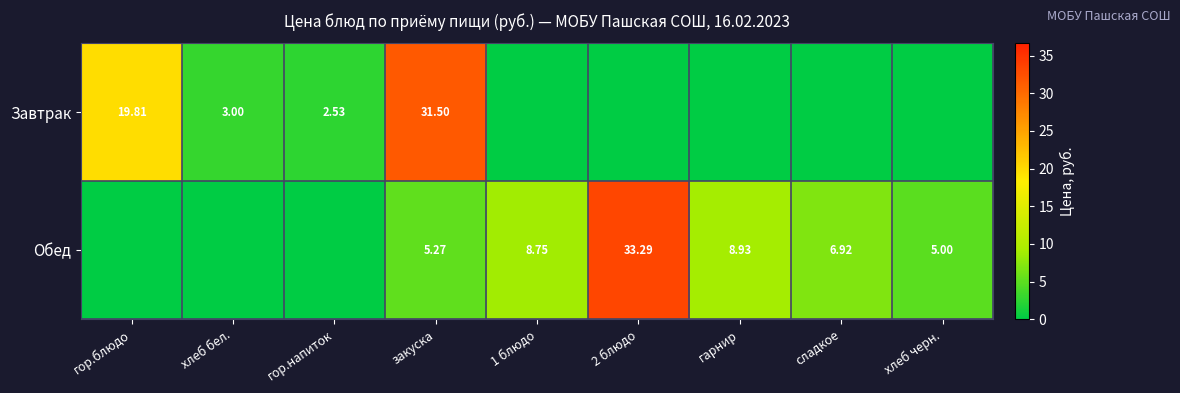

At which category is the sum across all series the highest?

закуска